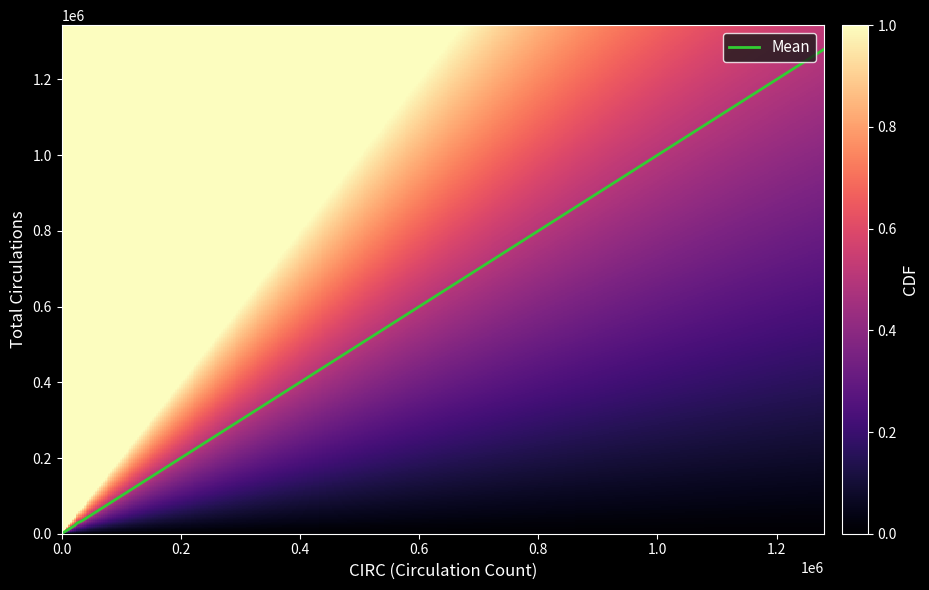

How many lines are shown in the chart?

1